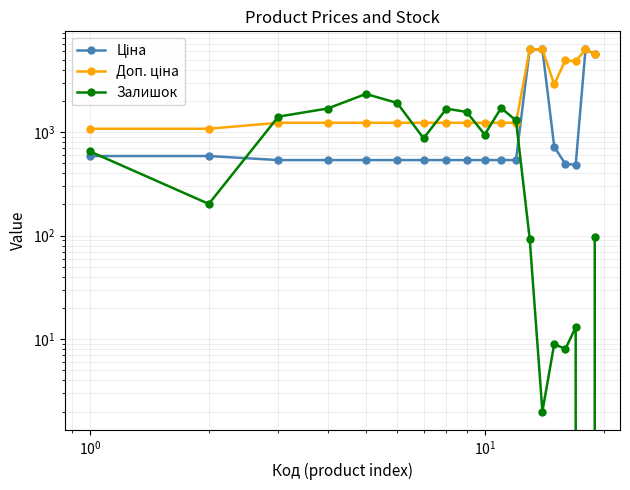

How many data points in Ціна are above 535?

17